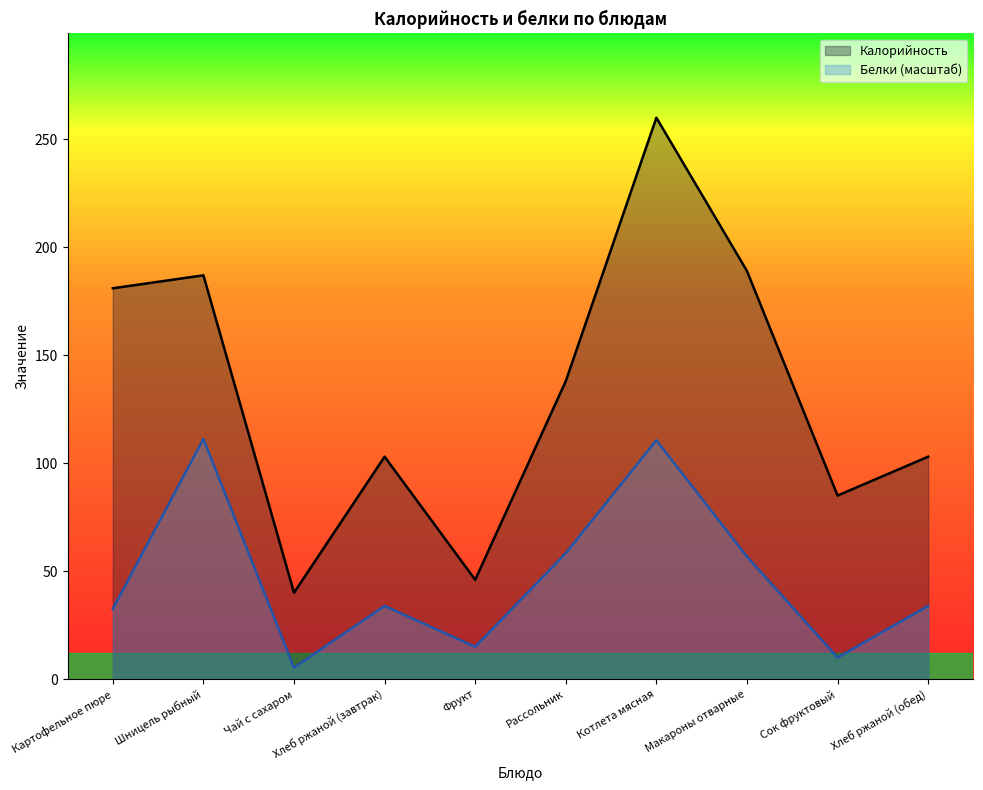

Rank the categories by Белки value from lowest to highest.

Чай с сахаром, Сок фруктовый, Фрукт, Картофельное пюре, Хлеб ржаной (завтрак), Хлеб ржаной (обед), Макароны отварные, Рассольник, Котлета мясная, Шницель рыбный